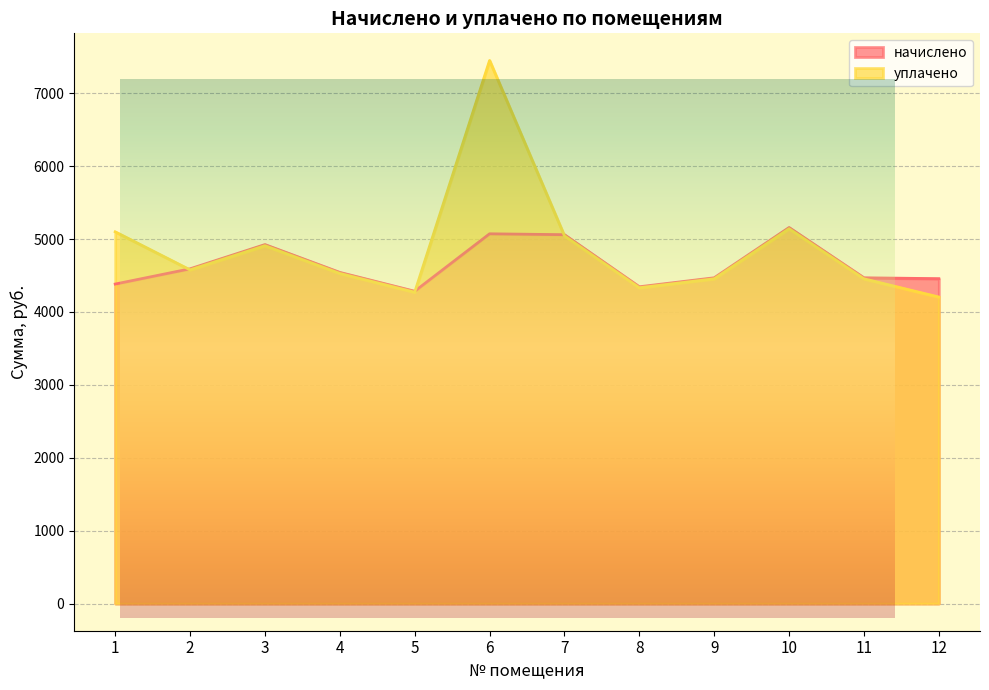

Is it true that начислено equals 4383.1 at 1?

True